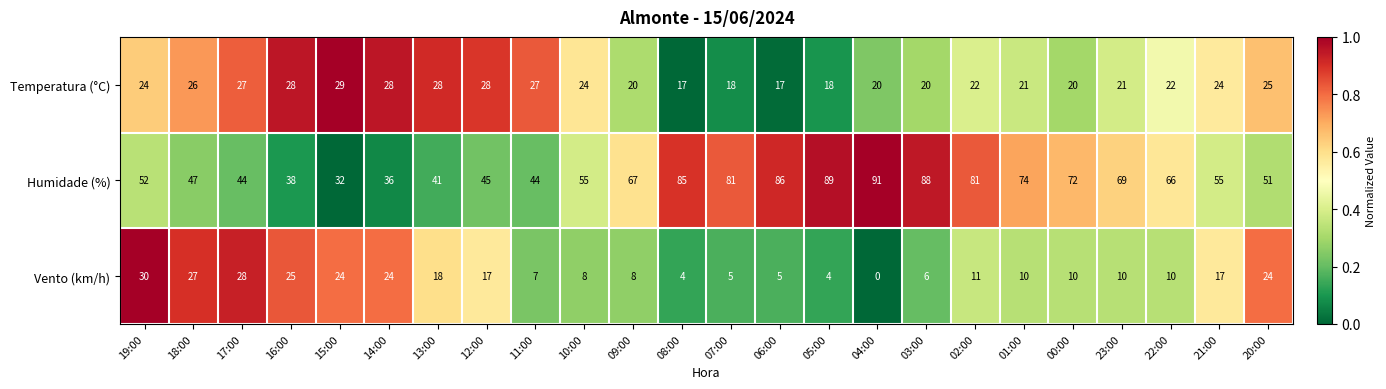

Between 05:00 and 21:00, which series saw the biggest shift?

Humidade (%)